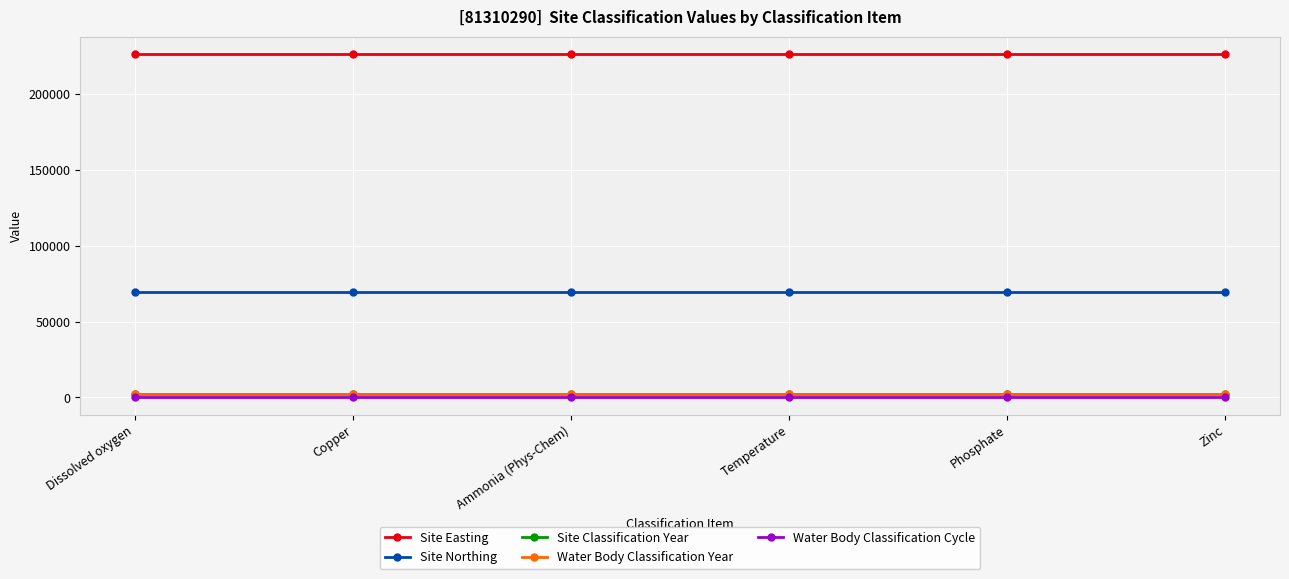

Reading left to right, extract all data points from this chart.

Site Easting: 226392	226392	226392	226392	226392	226392
Site Northing: 69497	69497	69497	69497	69497	69497
Site Classification Year: 2009	2009	2009	2009	2009	2009
Water Body Classification Year: 2009	2009	2009	2009	2009	2009
Water Body Classification Cycle: 1	1	1	1	1	1